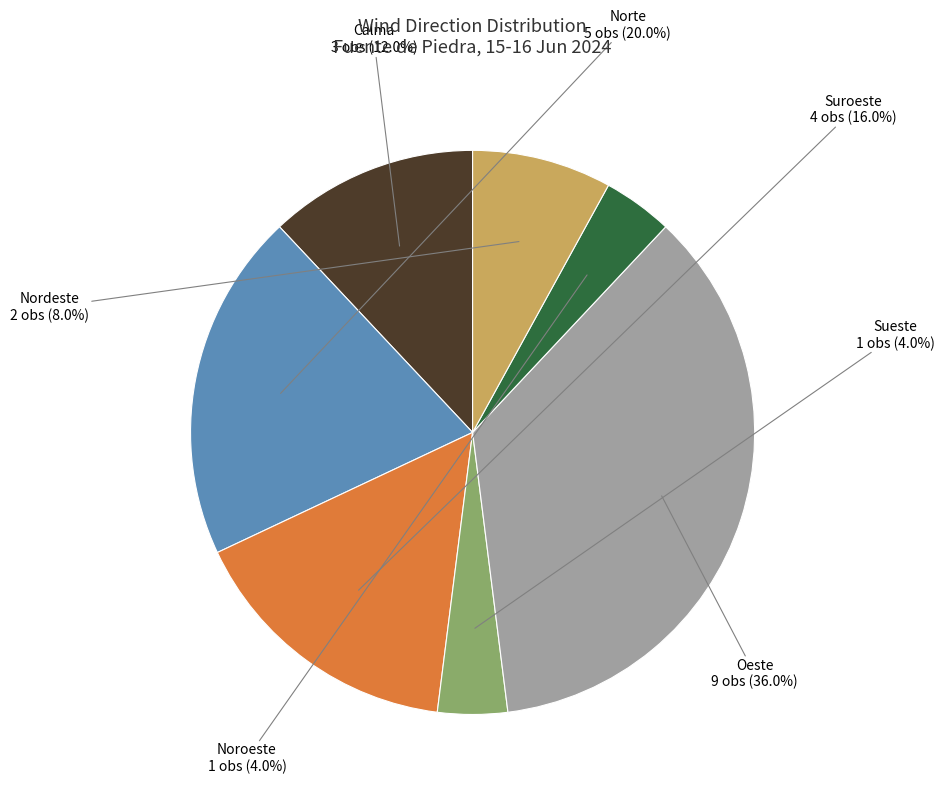

Between Calma and Nordeste, which is larger?

Calma